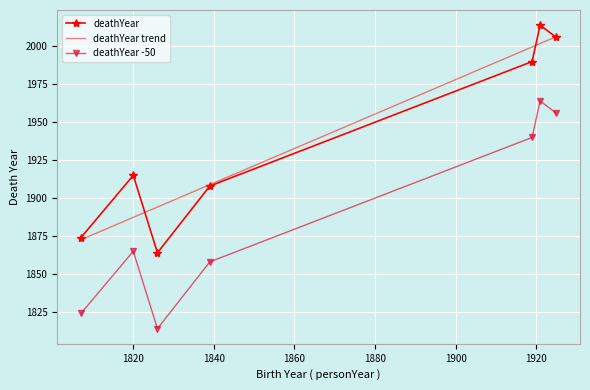

What is the difference between the maximum and second lowest values?

140